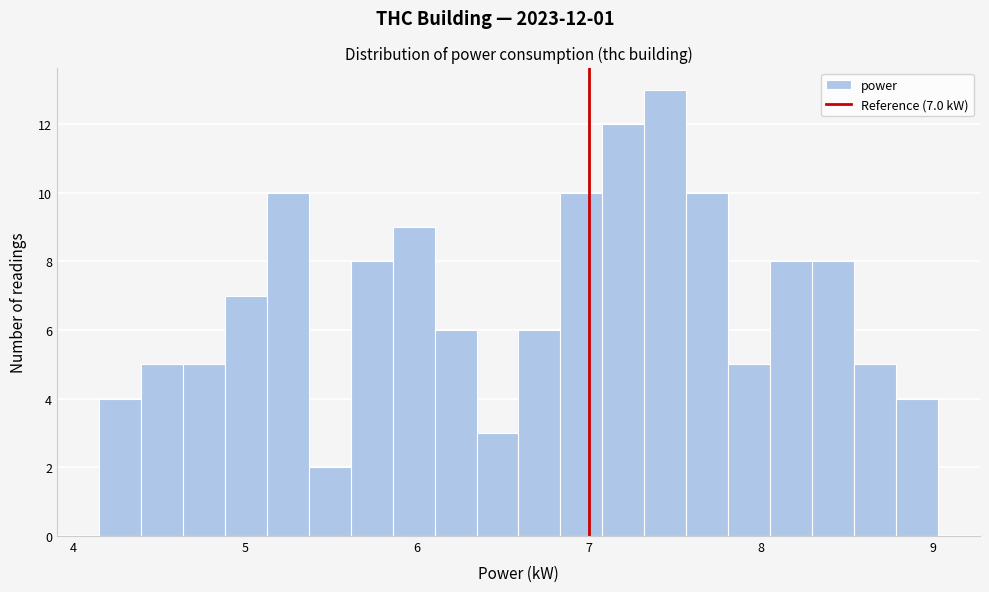

Read against the x-axis, roughly where is the centre of the tallest bar?

7.4